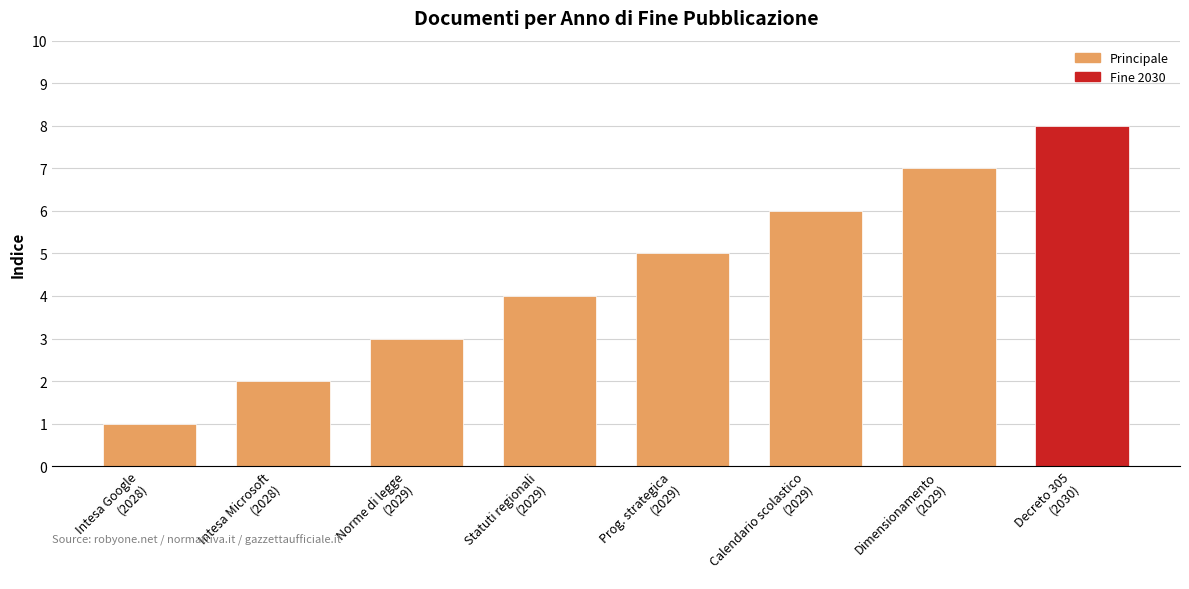

Count the number of categories in the chart.

8